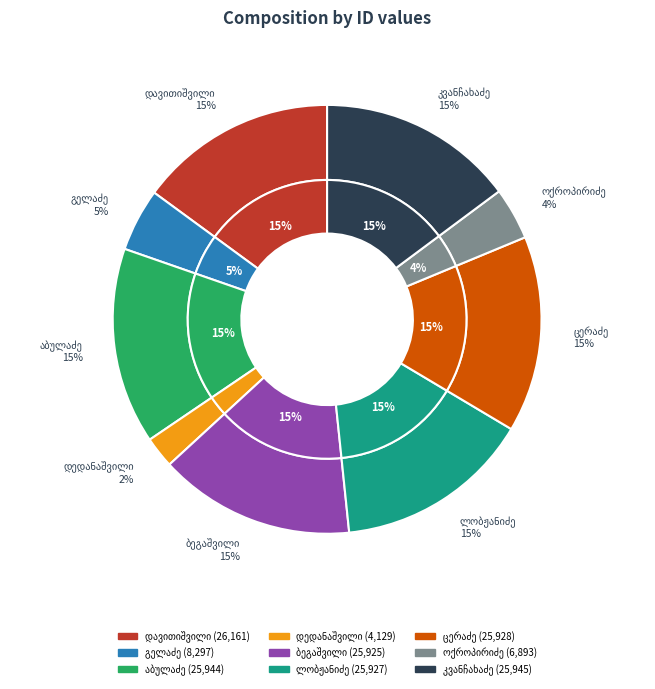

Does any single category account for the majority?

No